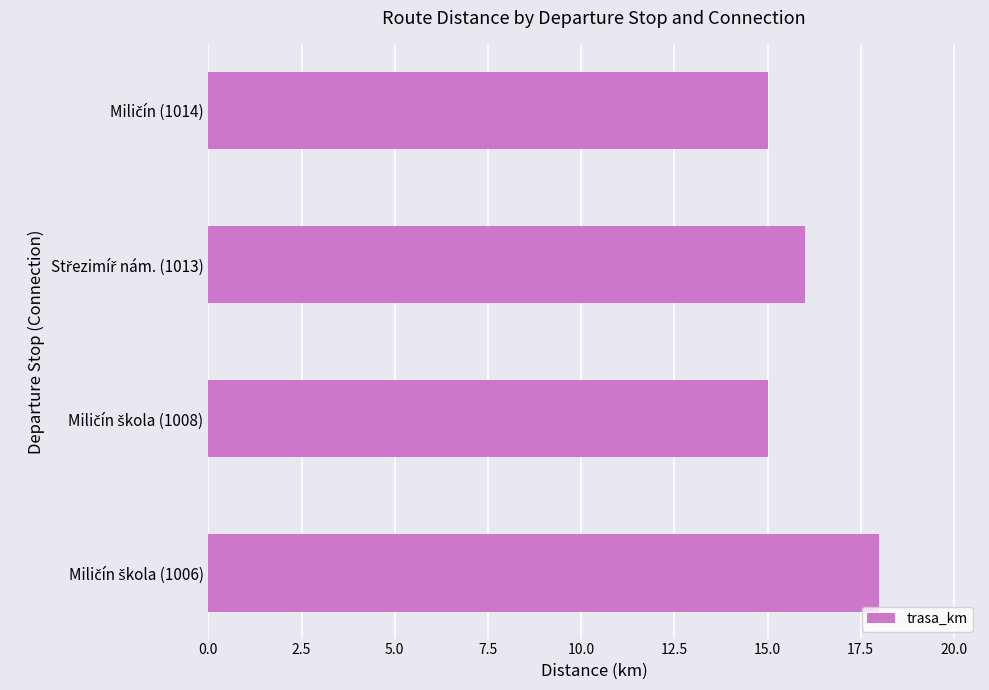

What is the maximum value shown in the chart?

18